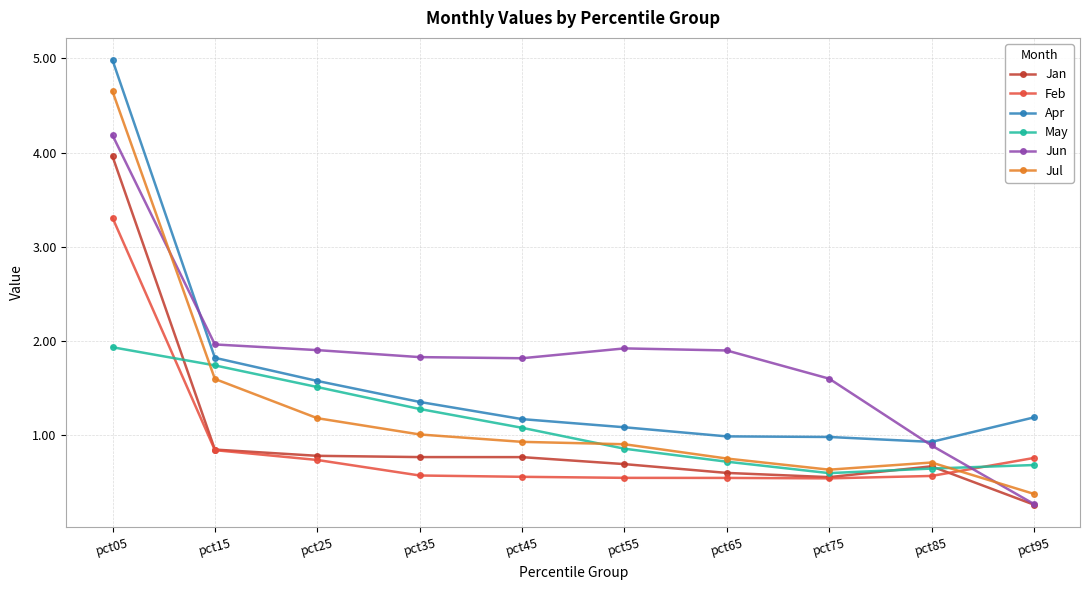

In Jun, how many points are lower than both neighbors (excluding endpoints)?

1